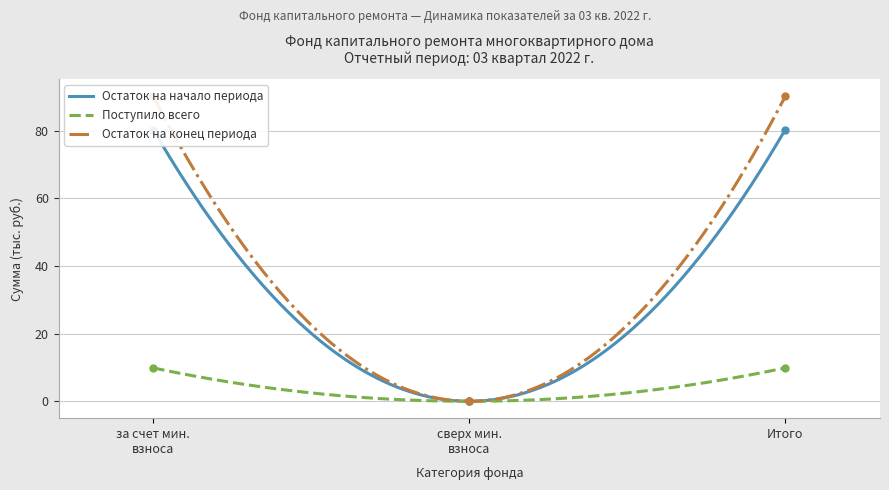

What position from the right is за счет мин. взноса?

3